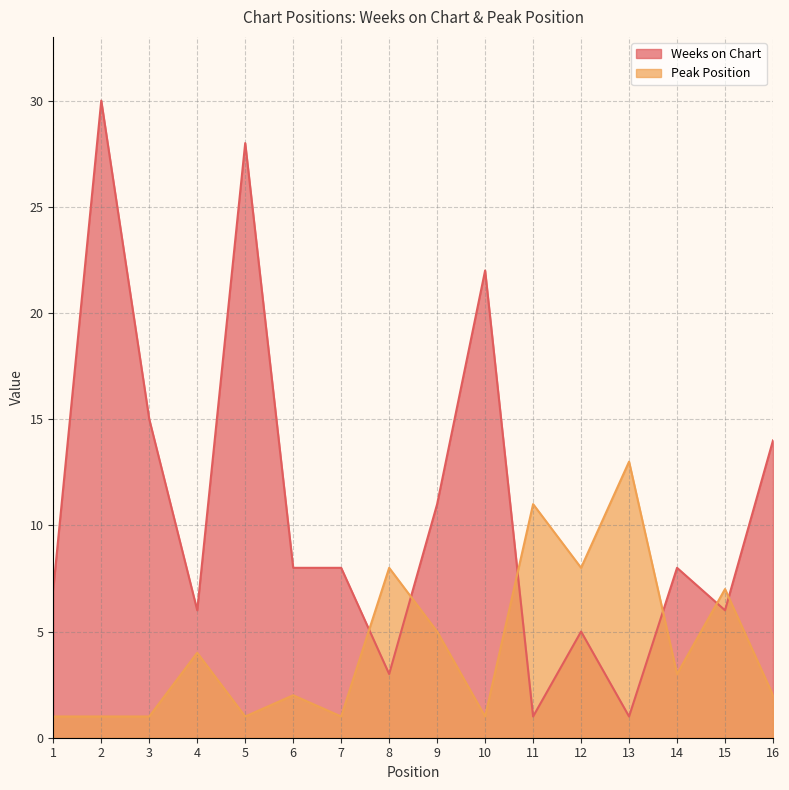

What is the value of the Peak Position point at the 12th from the left?

8